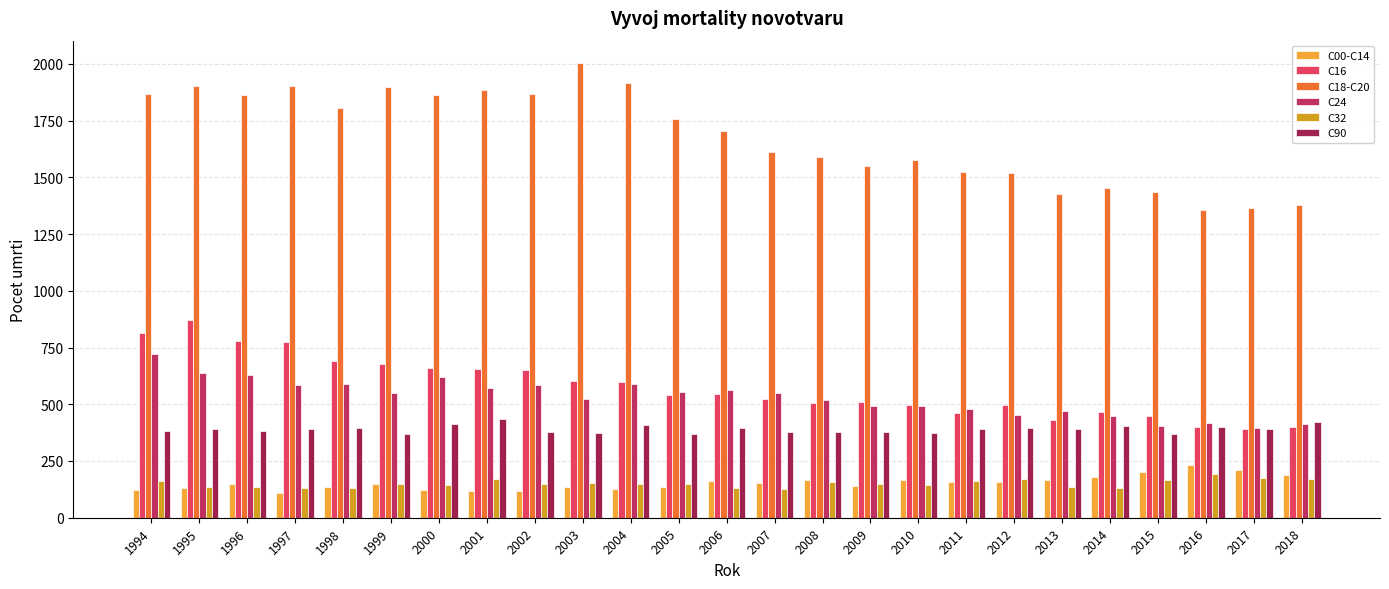

List the labels in order of C18-C20 value, largest first.

2003, 2004, 1997, 1995, 1999, 2001, 1994, 2002, 1996, 2000, 1998, 2005, 2006, 2007, 2008, 2010, 2009, 2011, 2012, 2014, 2015, 2013, 2018, 2017, 2016